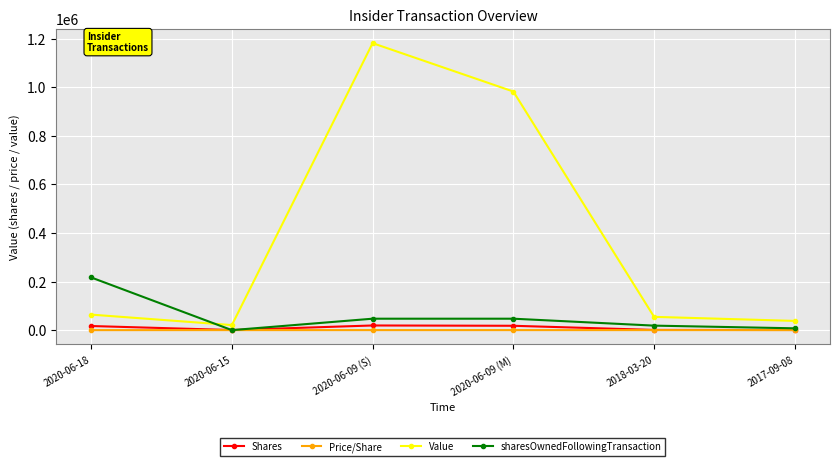

True or false: Value has more than 2 points higher than both neighbors.

False